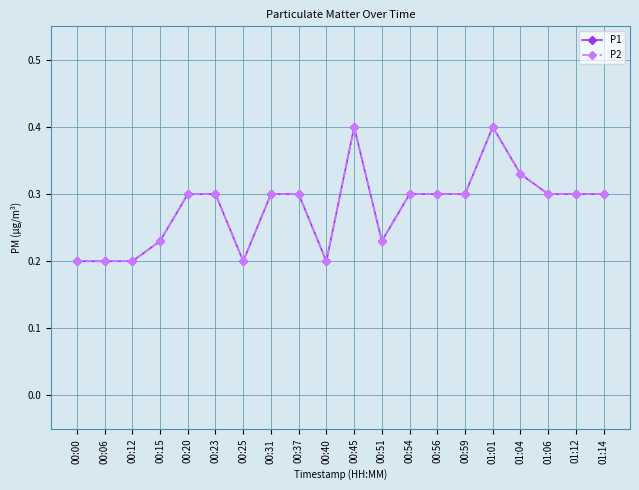

What is the value of the P2 point at the 8th from the left?

0.3